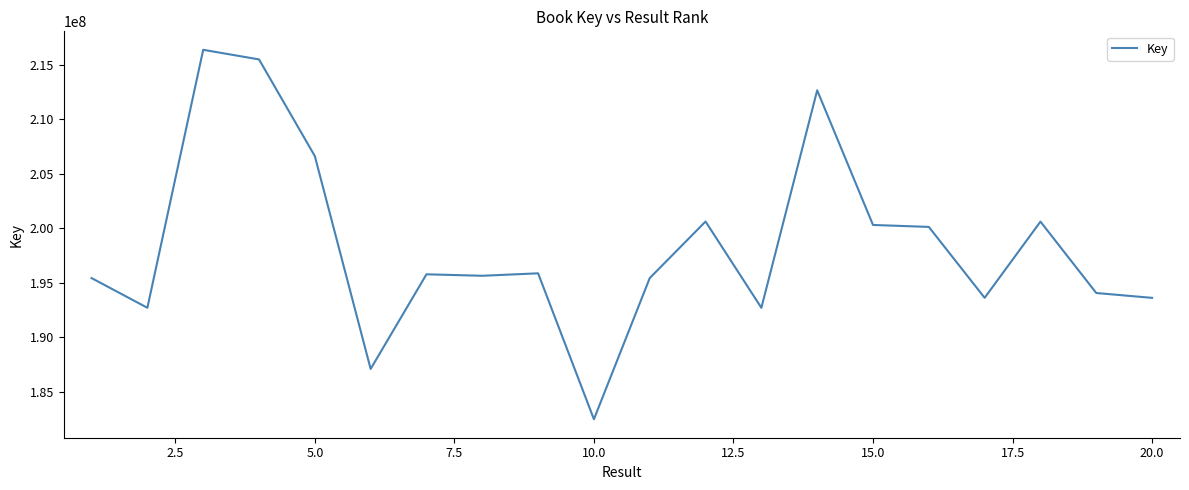

What is the minimum value shown in the chart?

182488491